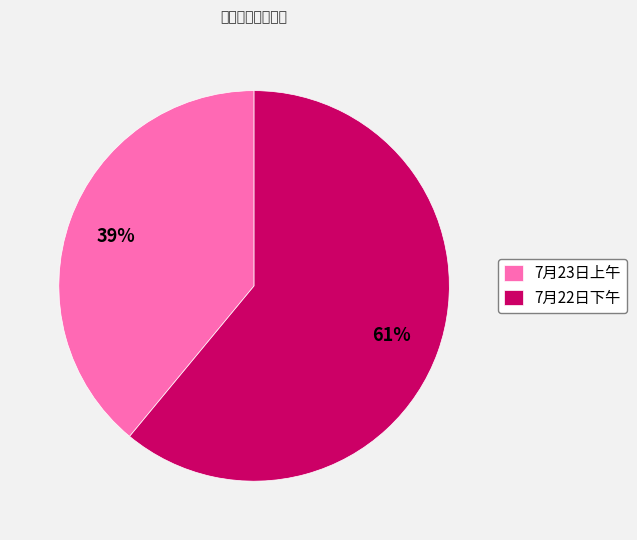

To the nearest percent, what is the difference between the largest and smallest slice percentages?

22%